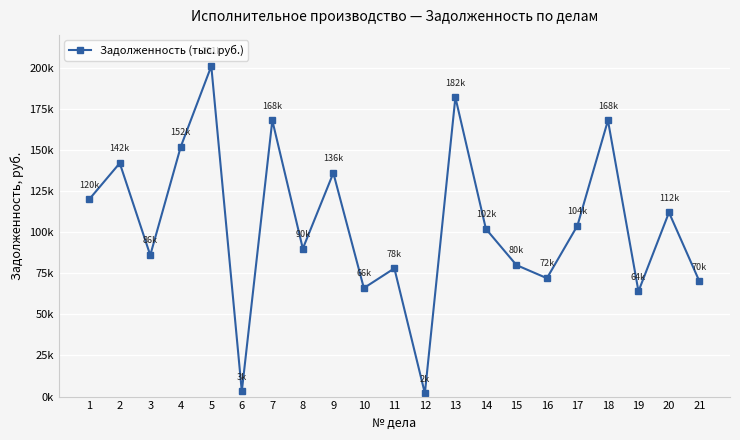

What is the minimum value shown in the chart?

2000